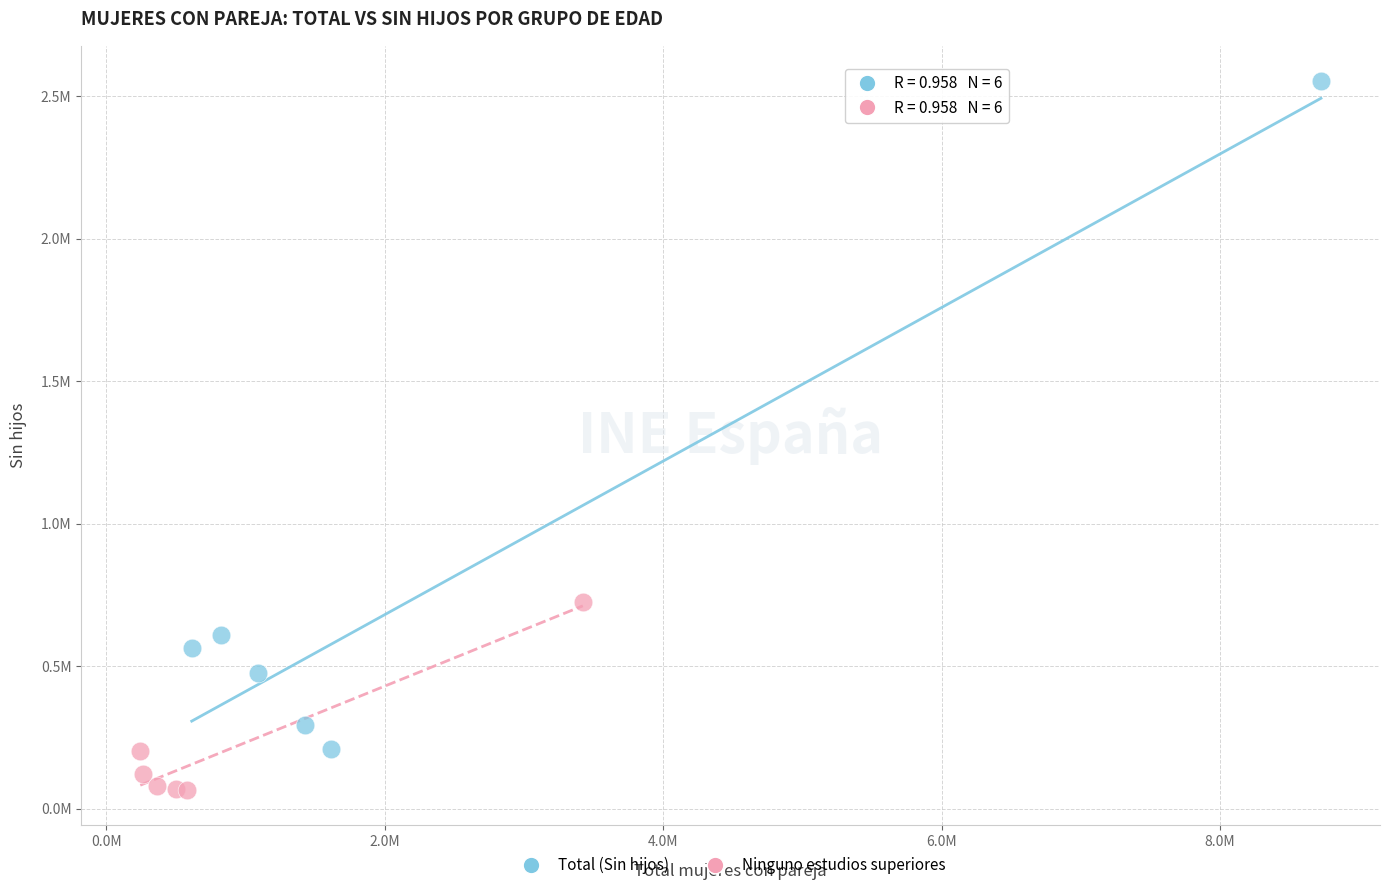

Which series reaches the minimum Y coordinate?

Ninguno estudios superiores